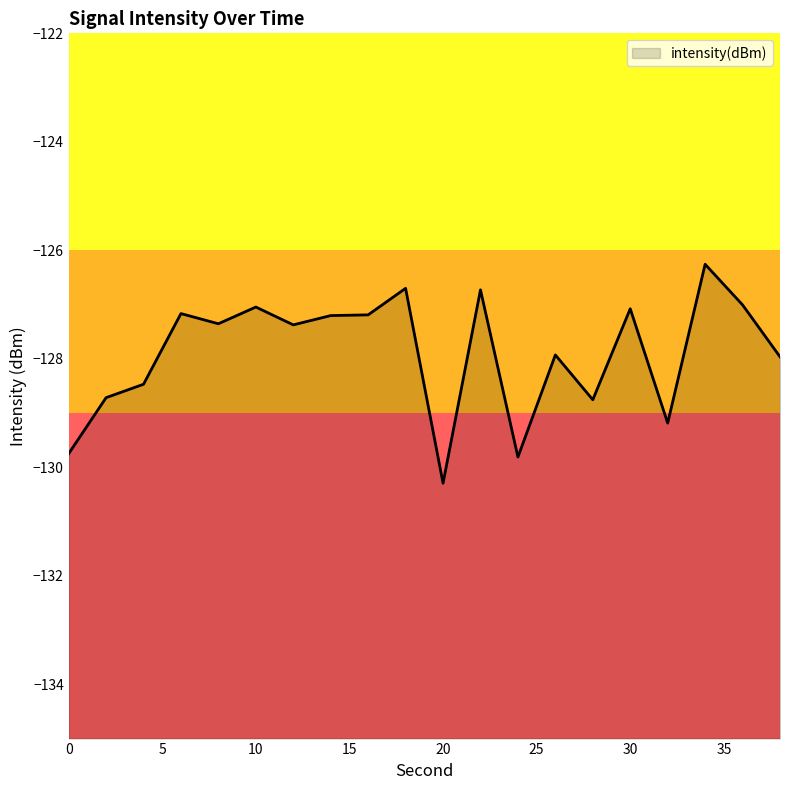

Which label corresponds to the largest value in the chart?

34